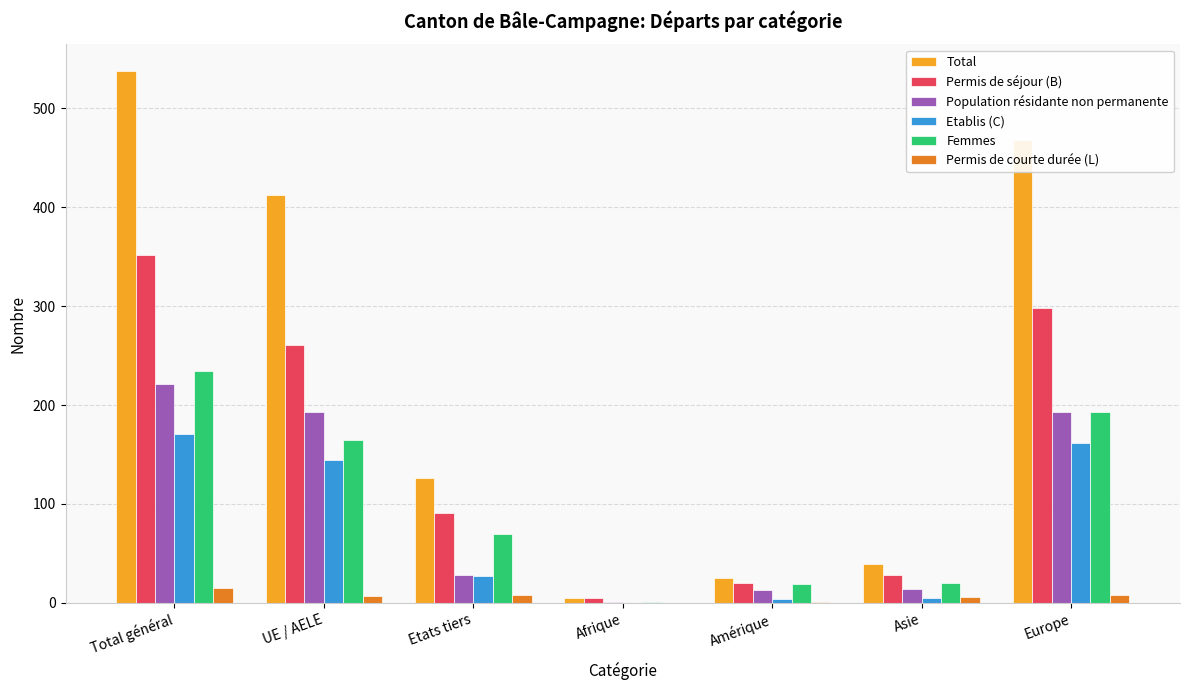

Where is Permis de séjour (B) nearest to the value 178?

UE / AELE